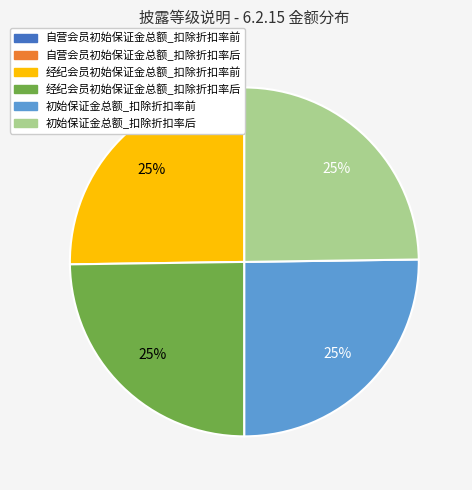

Is 经纪会员初始保证金总额_扣除折扣率前 the majority of the pie?

No